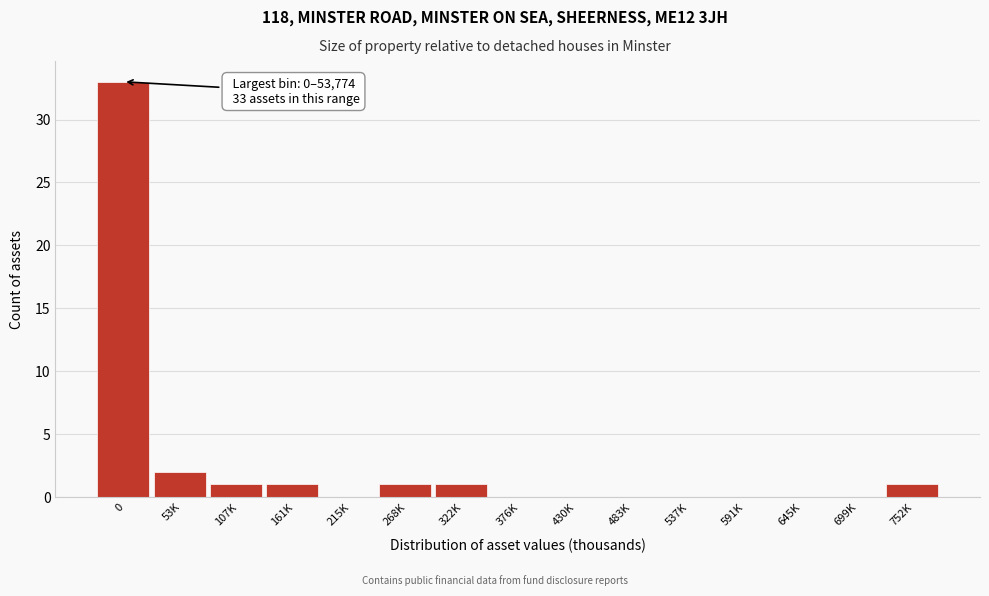

Reading left to right, transcribe all the data shown in this chart.

0=33	53K=2	107K=1	161K=1	215K=0	268K=1	322K=1	376K=0	430K=0	483K=0	537K=0	591K=0	645K=0	699K=0	752K=1